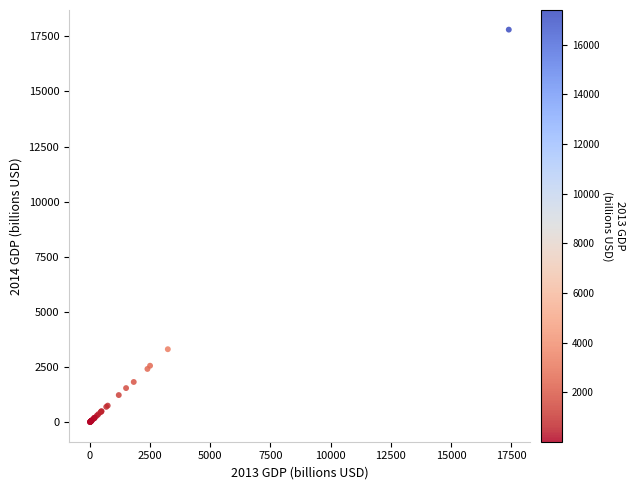

What Y value in the scatter plot is closest to 8901?

3309.1